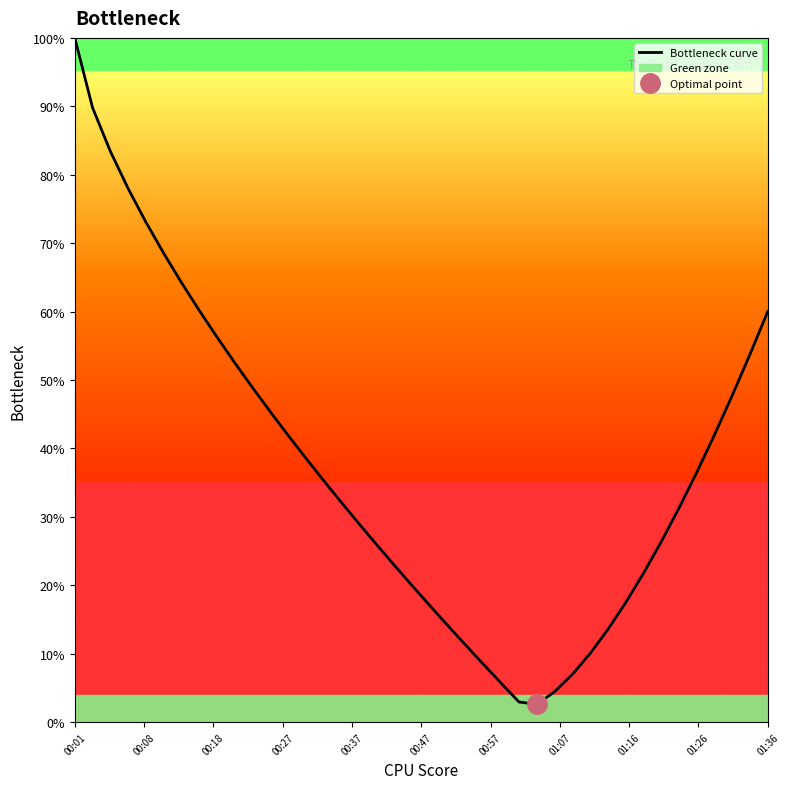

How many values exceed 35?

20